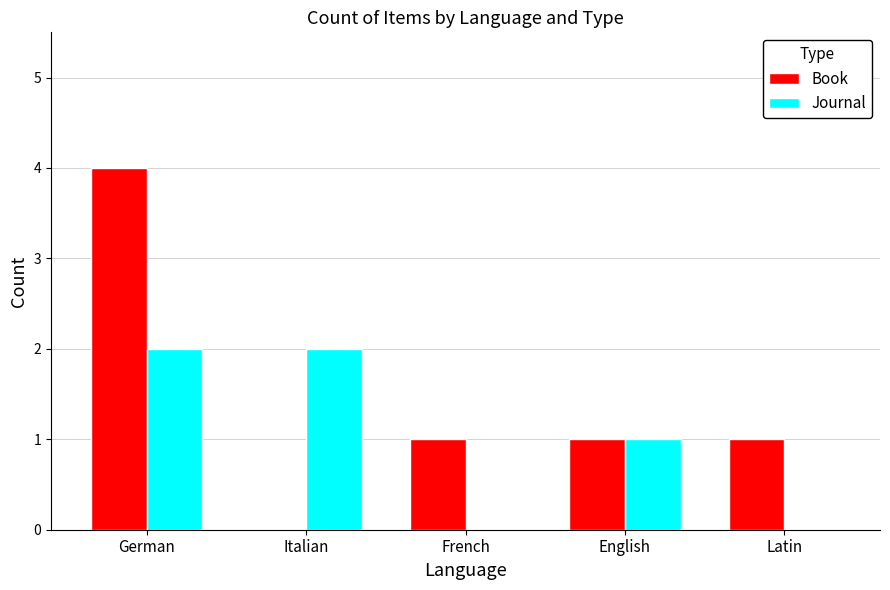

At which label does Book first exceed 1?

German